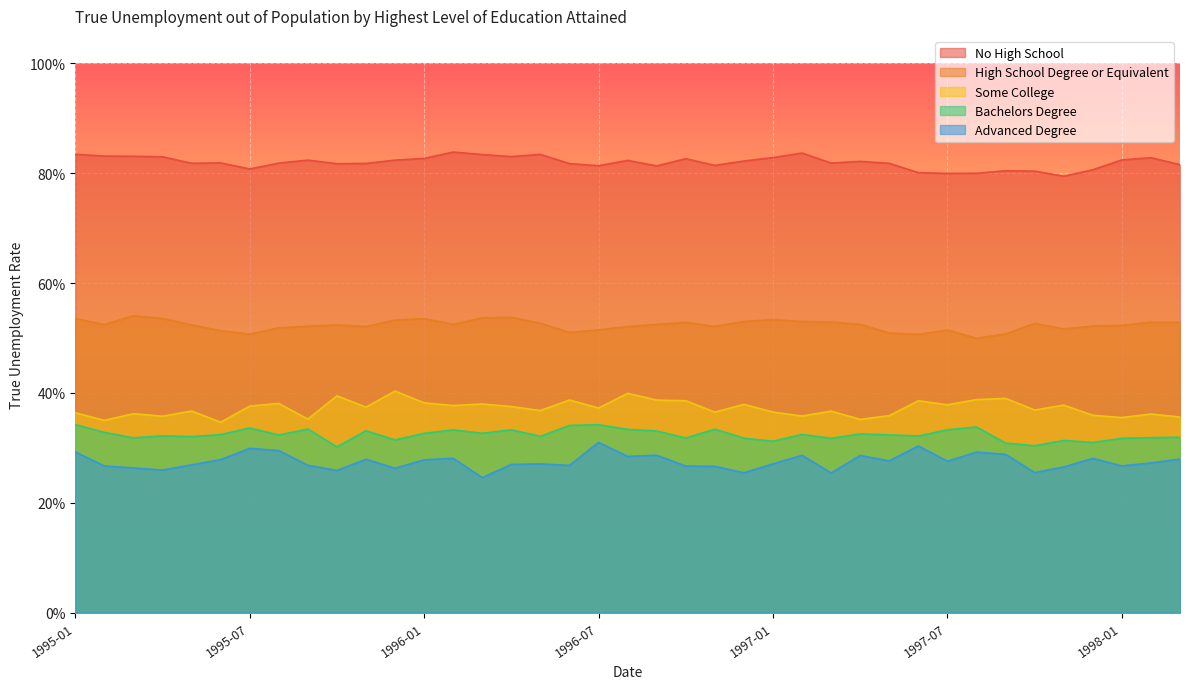

How many lines are shown in the chart?

5